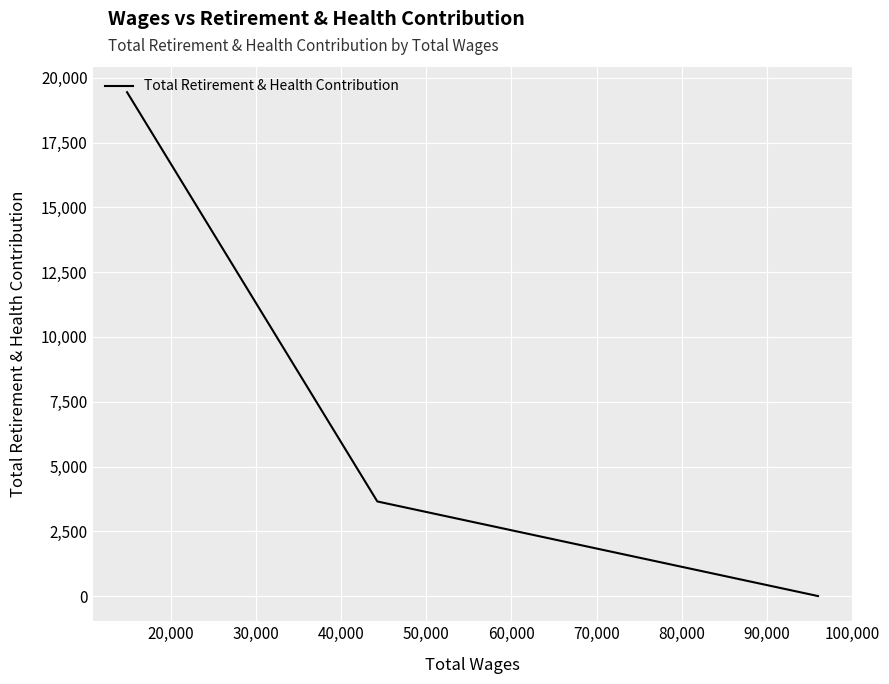

What is the difference between the maximum and minimum values?

19446